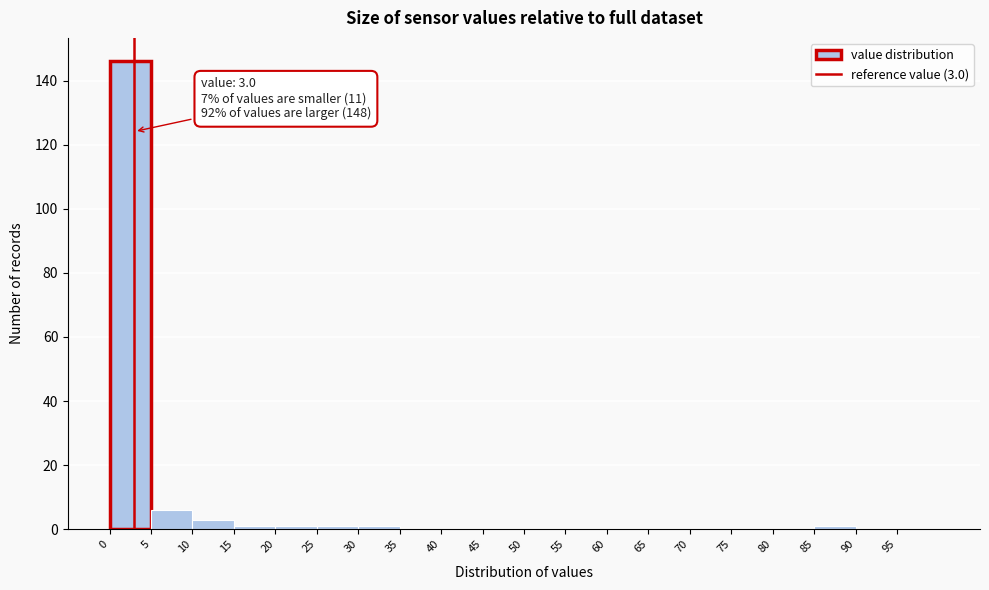

Over which range of the x-axis is the bar tallest?

0 to 5